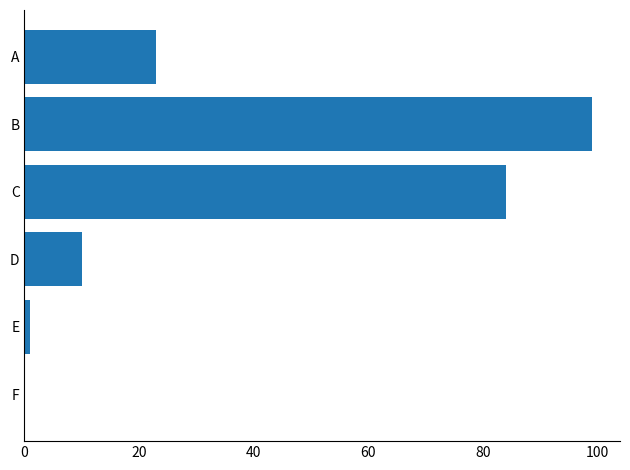

What is the change in value from B to C?

-15